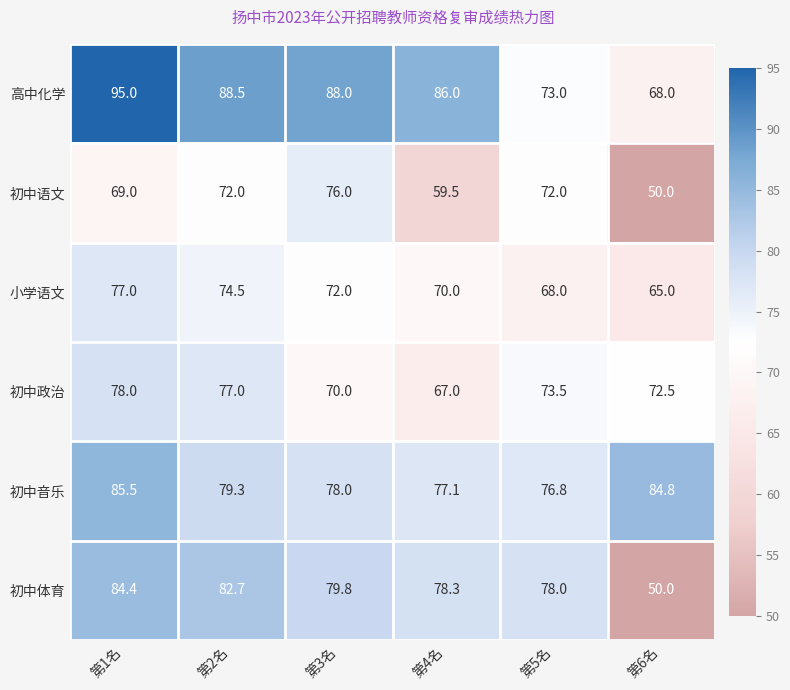

At which label does 高中化学 first exceed 88?

第1名